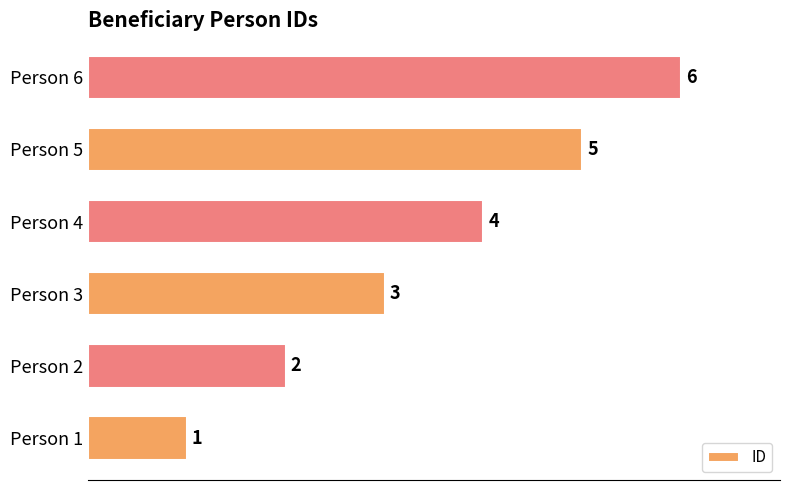

List the labels in order of value, largest first.

Person 6, Person 5, Person 4, Person 3, Person 2, Person 1